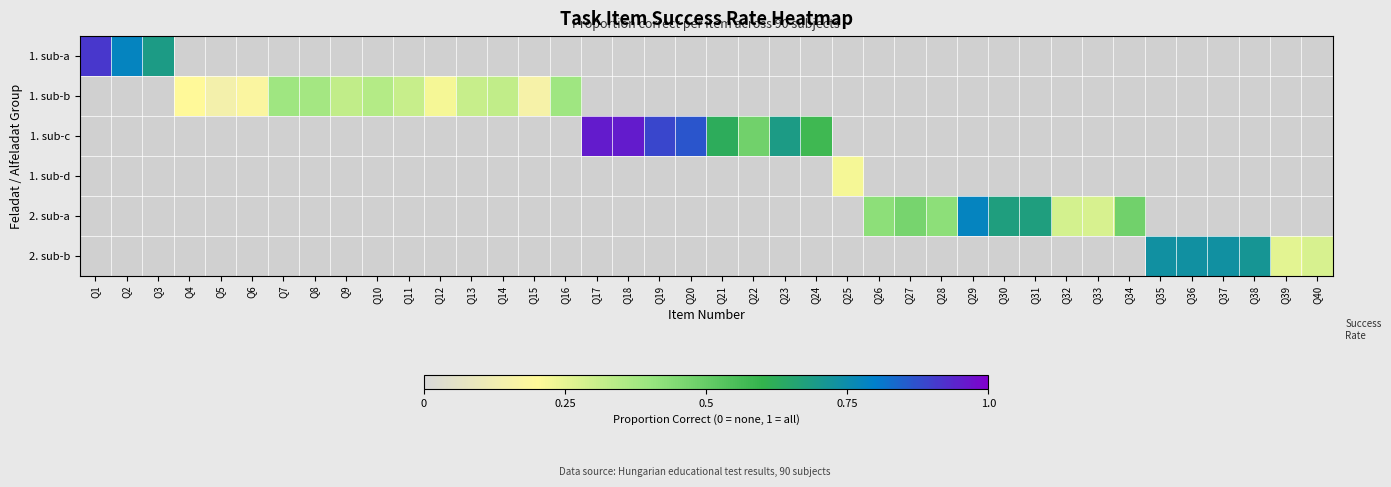

Reading right to left, transcribe all the data shown in this chart.

1. sub-a: Q40=0.0	Q39=0.0	Q38=0.0	Q37=0.0	Q36=0.0	Q35=0.0	Q34=0.0	Q33=0.0	Q32=0.0	Q31=0.0	Q30=0.0	Q29=0.0	Q28=0.0	Q27=0.0	Q26=0.0	Q25=0.0	Q24=0.0	Q23=0.0	Q22=0.0	Q21=0.0	Q20=0.0	Q19=0.0	Q18=0.0	Q17=0.0	Q16=0.0	Q15=0.0	Q14=0.0	Q13=0.0	Q12=0.0	Q11=0.0	Q10=0.0	Q9=0.0	Q8=0.0	Q7=0.0	Q6=0.0	Q5=0.0	Q4=0.0	Q3=0.7	Q2=0.8	Q1=0.9
1. sub-b: Q40=0.0	Q39=0.0	Q38=0.0	Q37=0.0	Q36=0.0	Q35=0.0	Q34=0.0	Q33=0.0	Q32=0.0	Q31=0.0	Q30=0.0	Q29=0.0	Q28=0.0	Q27=0.0	Q26=0.0	Q25=0.0	Q24=0.0	Q23=0.0	Q22=0.0	Q21=0.0	Q20=0.0	Q19=0.0	Q18=0.0	Q17=0.0	Q16=0.4	Q15=0.2	Q14=0.3	Q13=0.3	Q12=0.2	Q11=0.3	Q10=0.3	Q9=0.3	Q8=0.4	Q7=0.4	Q6=0.2	Q5=0.1	Q4=0.2	Q3=0.0	Q2=0.0	Q1=0.0
1. sub-c: Q40=0.0	Q39=0.0	Q38=0.0	Q37=0.0	Q36=0.0	Q35=0.0	Q34=0.0	Q33=0.0	Q32=0.0	Q31=0.0	Q30=0.0	Q29=0.0	Q28=0.0	Q27=0.0	Q26=0.0	Q25=0.0	Q24=0.6	Q23=0.7	Q22=0.5	Q21=0.6	Q20=0.9	Q19=0.9	Q18=1.0	Q17=1.0	Q16=0.0	Q15=0.0	Q14=0.0	Q13=0.0	Q12=0.0	Q11=0.0	Q10=0.0	Q9=0.0	Q8=0.0	Q7=0.0	Q6=0.0	Q5=0.0	Q4=0.0	Q3=0.0	Q2=0.0	Q1=0.0
1. sub-d: Q40=0.0	Q39=0.0	Q38=0.0	Q37=0.0	Q36=0.0	Q35=0.0	Q34=0.0	Q33=0.0	Q32=0.0	Q31=0.0	Q30=0.0	Q29=0.0	Q28=0.0	Q27=0.0	Q26=0.0	Q25=0.2	Q24=0.0	Q23=0.0	Q22=0.0	Q21=0.0	Q20=0.0	Q19=0.0	Q18=0.0	Q17=0.0	Q16=0.0	Q15=0.0	Q14=0.0	Q13=0.0	Q12=0.0	Q11=0.0	Q10=0.0	Q9=0.0	Q8=0.0	Q7=0.0	Q6=0.0	Q5=0.0	Q4=0.0	Q3=0.0	Q2=0.0	Q1=0.0
2. sub-a: Q40=0.0	Q39=0.0	Q38=0.0	Q37=0.0	Q36=0.0	Q35=0.0	Q34=0.5	Q33=0.3	Q32=0.3	Q31=0.7	Q30=0.7	Q29=0.8	Q28=0.4	Q27=0.5	Q26=0.4	Q25=0.0	Q24=0.0	Q23=0.0	Q22=0.0	Q21=0.0	Q20=0.0	Q19=0.0	Q18=0.0	Q17=0.0	Q16=0.0	Q15=0.0	Q14=0.0	Q13=0.0	Q12=0.0	Q11=0.0	Q10=0.0	Q9=0.0	Q8=0.0	Q7=0.0	Q6=0.0	Q5=0.0	Q4=0.0	Q3=0.0	Q2=0.0	Q1=0.0
2. sub-b: Q40=0.3	Q39=0.3	Q38=0.7	Q37=0.7	Q36=0.7	Q35=0.7	Q34=0.0	Q33=0.0	Q32=0.0	Q31=0.0	Q30=0.0	Q29=0.0	Q28=0.0	Q27=0.0	Q26=0.0	Q25=0.0	Q24=0.0	Q23=0.0	Q22=0.0	Q21=0.0	Q20=0.0	Q19=0.0	Q18=0.0	Q17=0.0	Q16=0.0	Q15=0.0	Q14=0.0	Q13=0.0	Q12=0.0	Q11=0.0	Q10=0.0	Q9=0.0	Q8=0.0	Q7=0.0	Q6=0.0	Q5=0.0	Q4=0.0	Q3=0.0	Q2=0.0	Q1=0.0